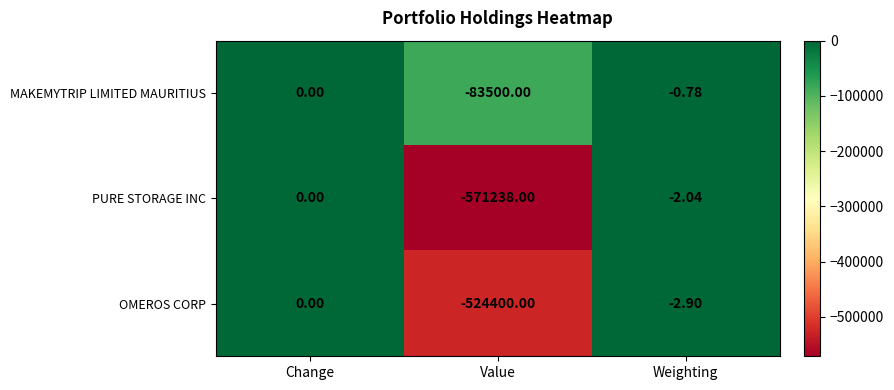

Which label corresponds to the smallest value in the chart?

Value